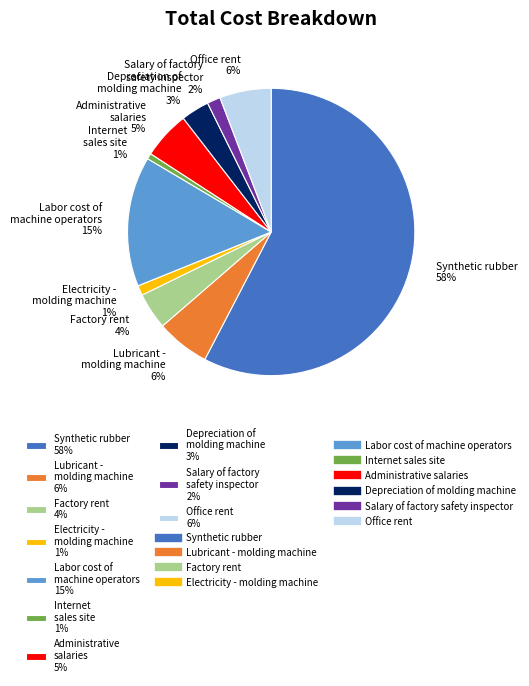

To the nearest percent, what is the difference between the Factory rent 4% and Office rent 6% slice percentages?

2%